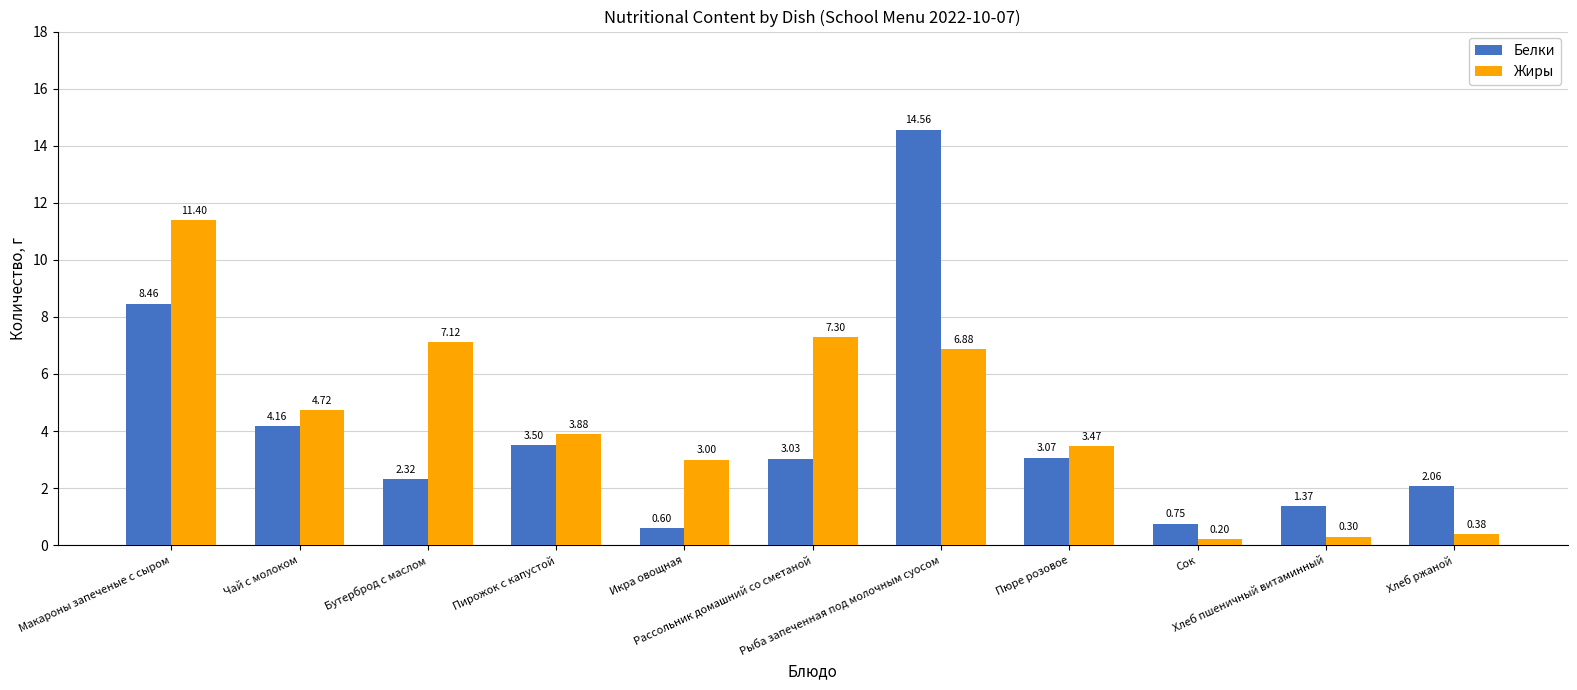

What is the label of the 7th bar from the left?

Рыба запеченная под молочным суосом